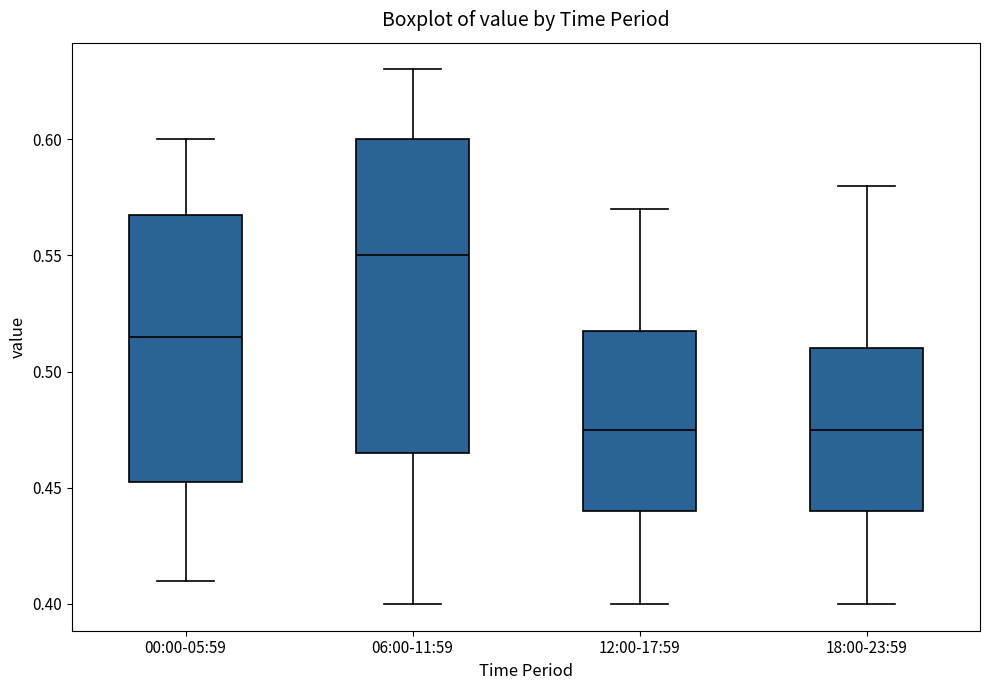

Which box's median line is the highest?

06:00-11:59